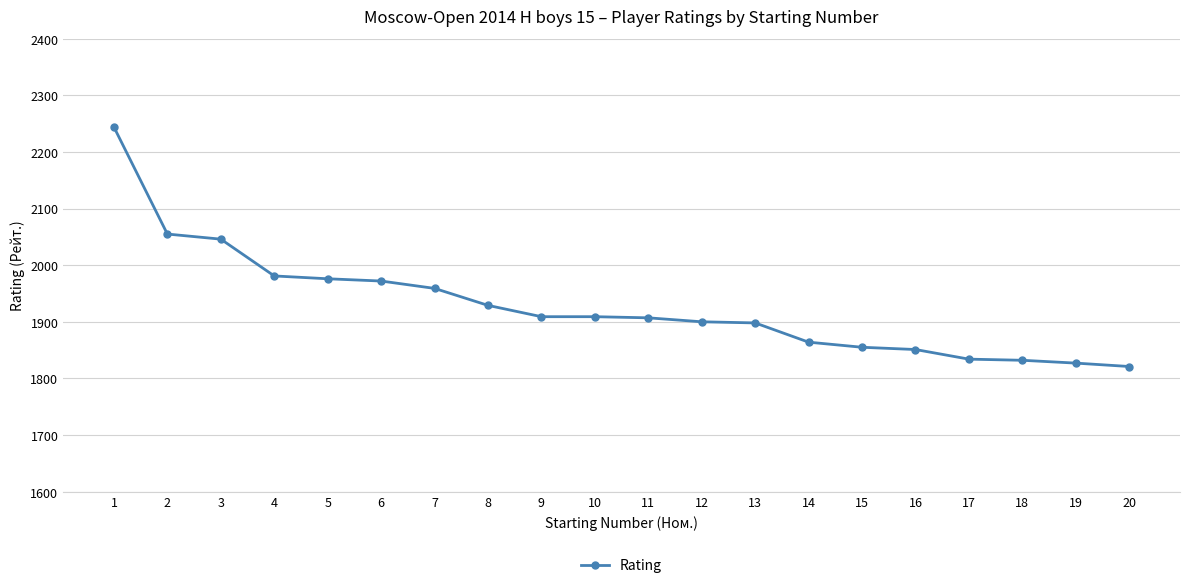

What is the minimum value shown in the chart?

1821